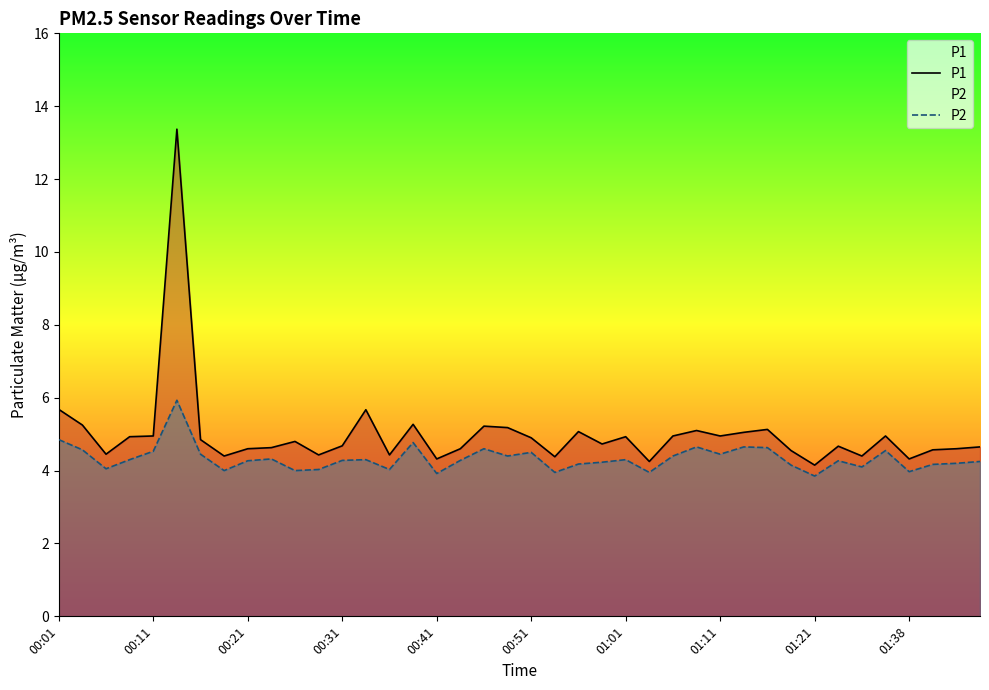

Rank the series by their average value, from lowest to highest.

P2, P1